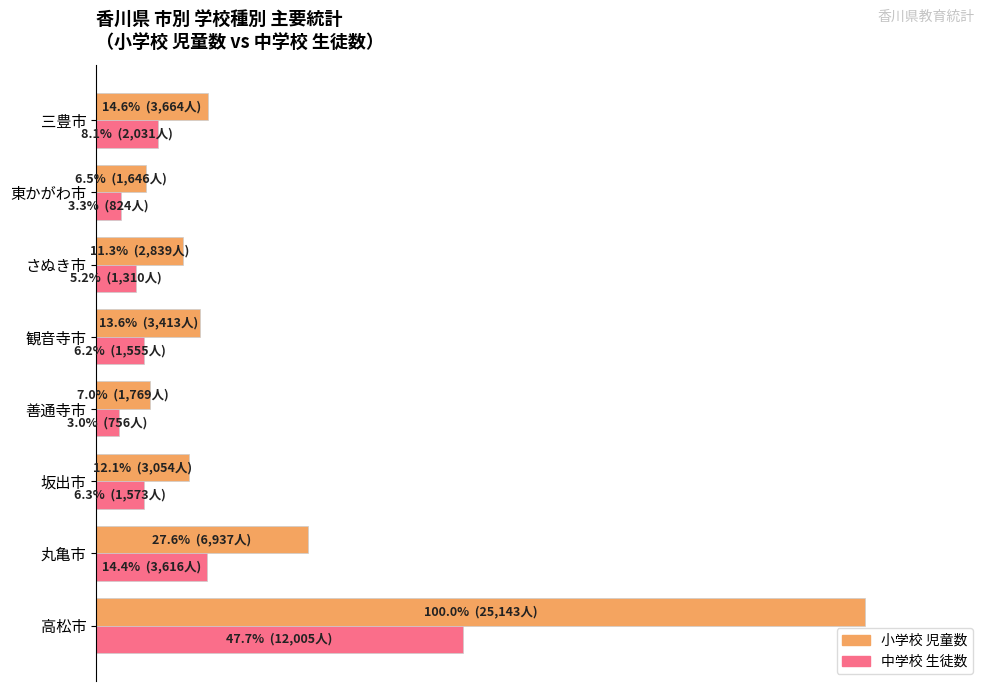

What are all the series names shown in the legend?

小学校 児童数, 中学校 生徒数